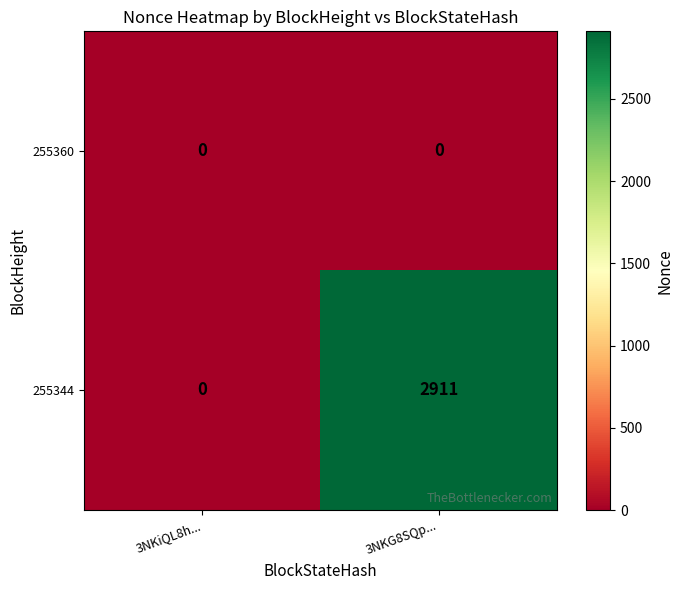

The value of 255344 at 3NKG8SQp... is 4627. True or false?

False